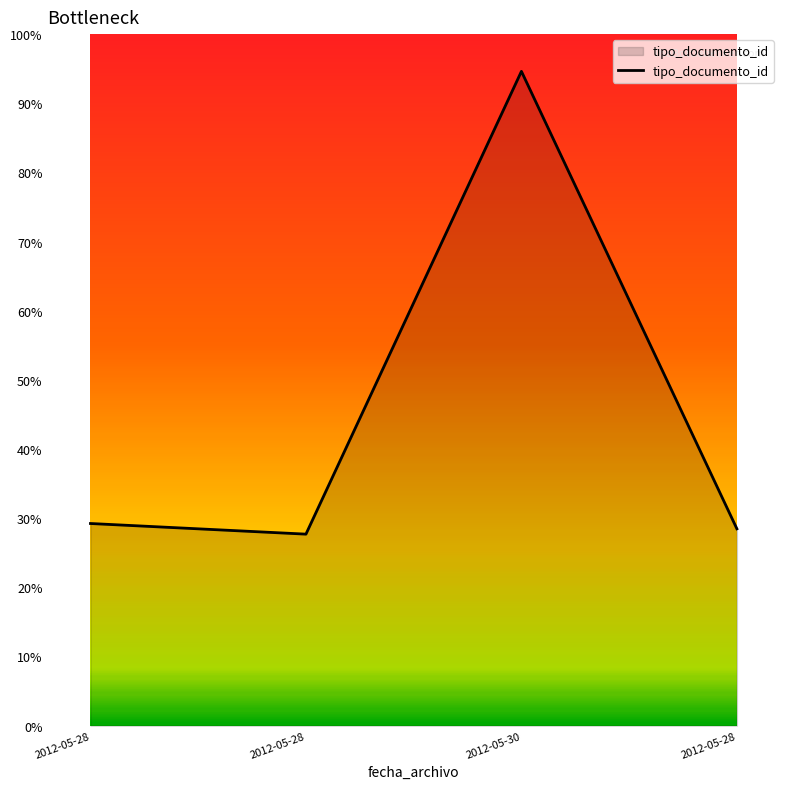

Does the chart have visible grid lines?

No